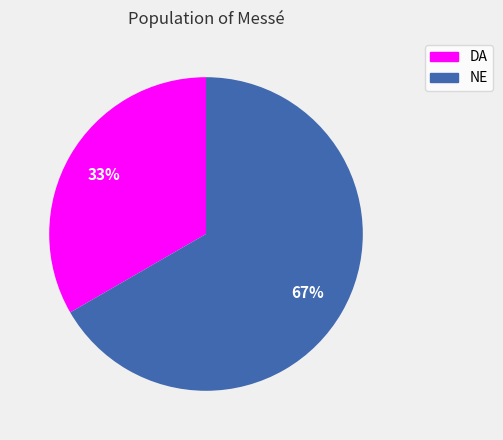

Approximately how many times larger is the value at DA compared to NE?

0.5